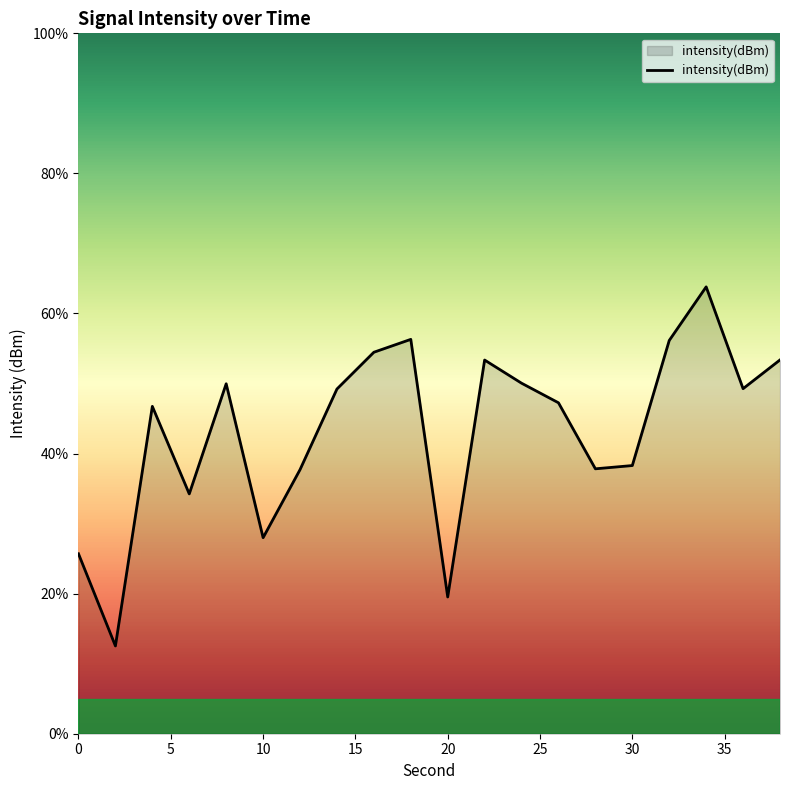

How many lines are shown in the chart?

1